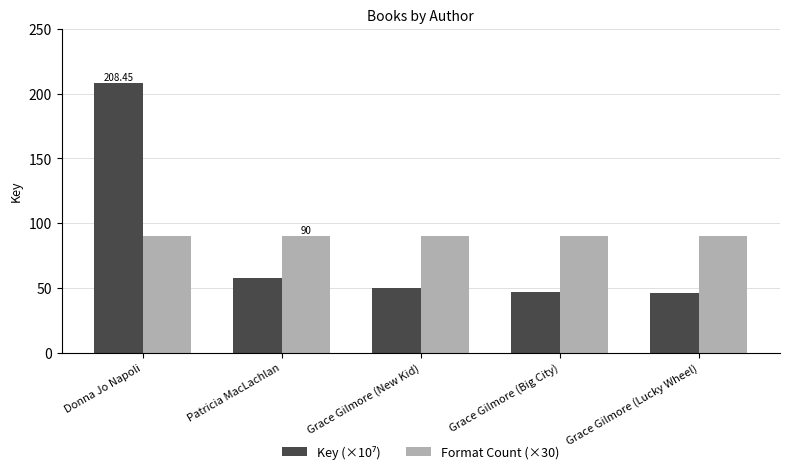

What is the label of the 5th bar from the right?

Donna Jo Napoli